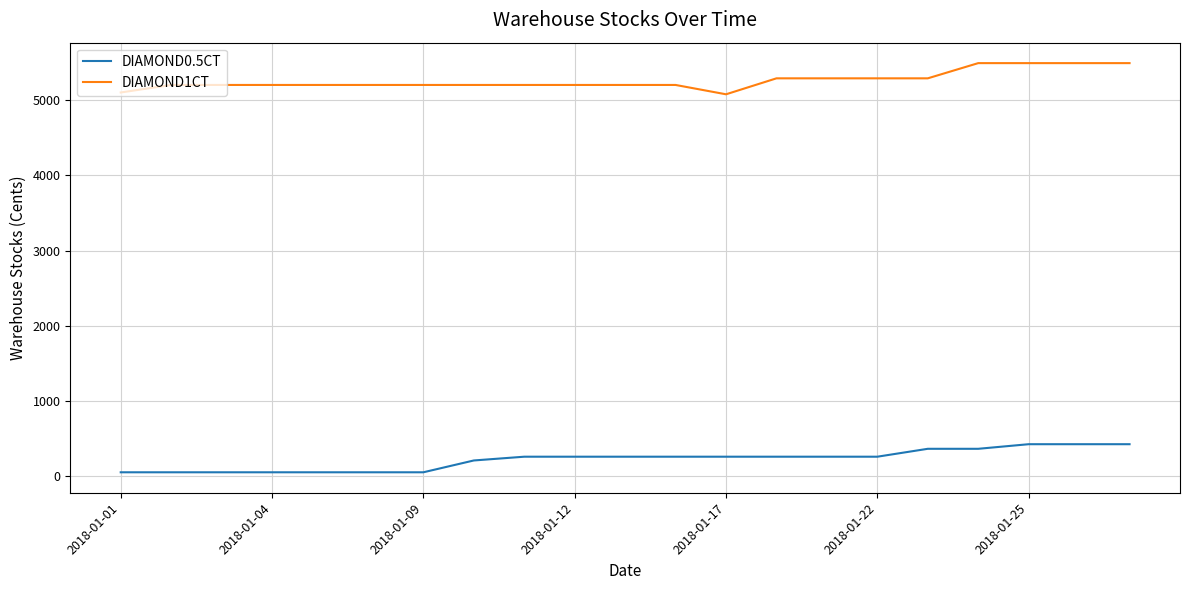

True or false: DIAMOND1CT and DIAMOND0.5CT intersect in this chart.

False